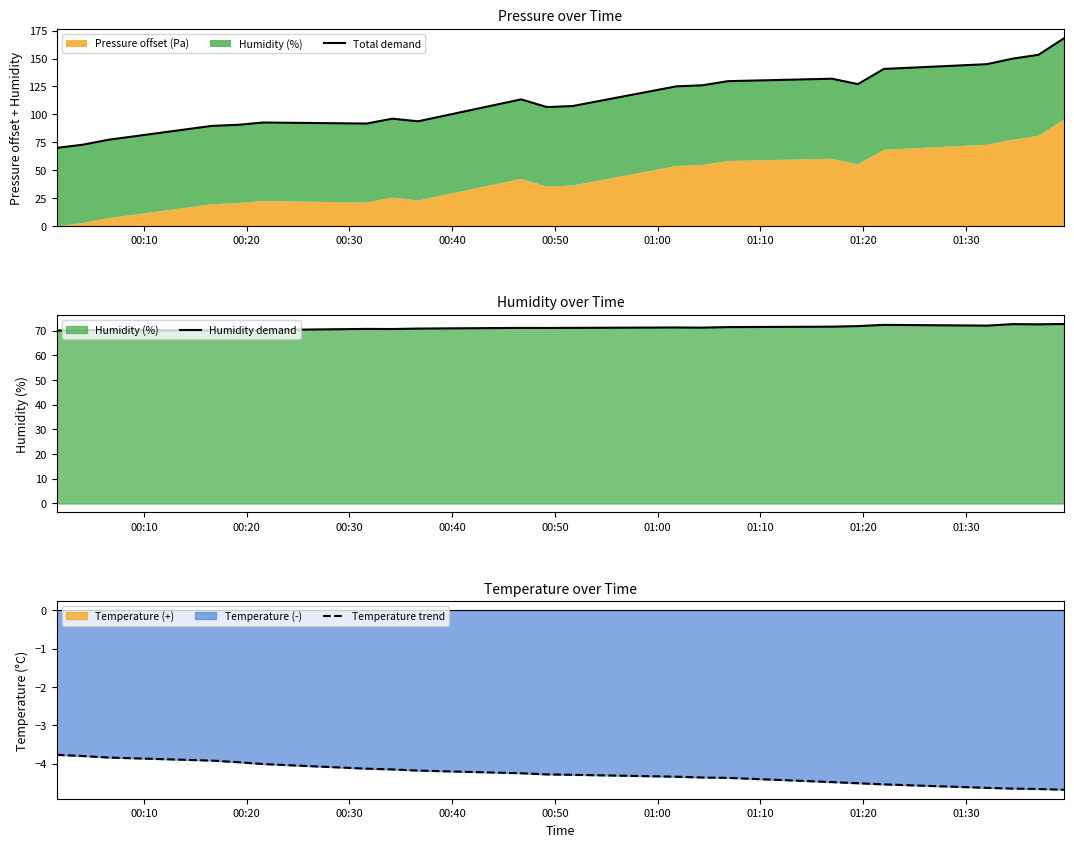

How many distinct data groups are displayed?

3